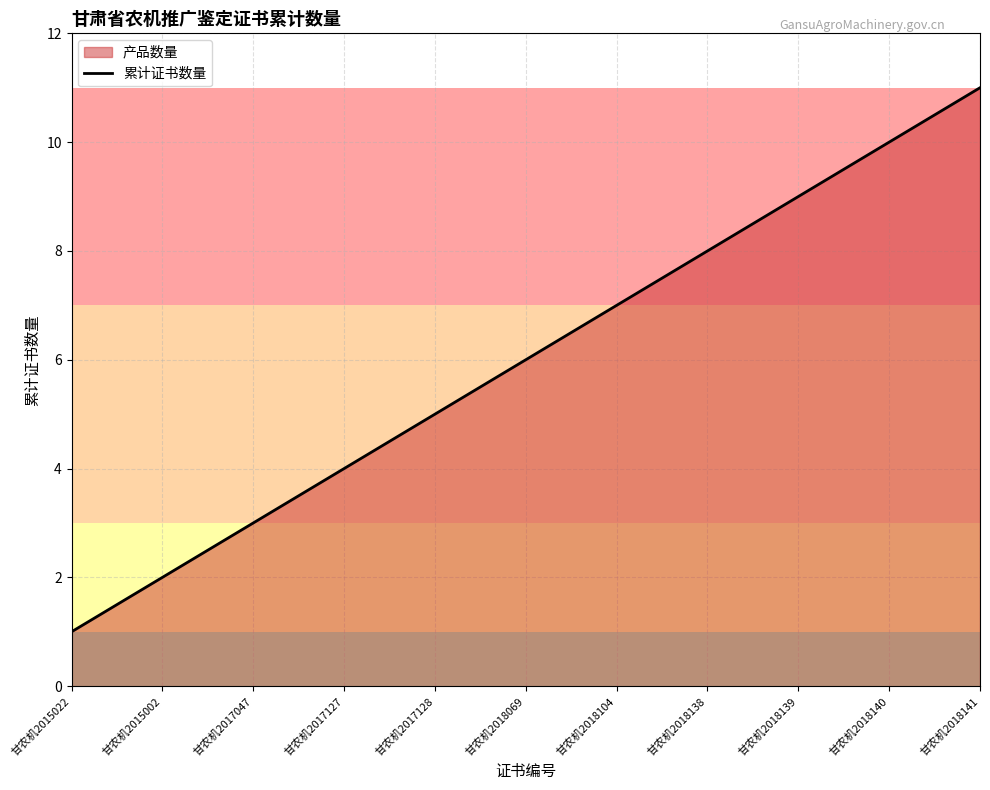

What is the value of the 10th point from the left?

10